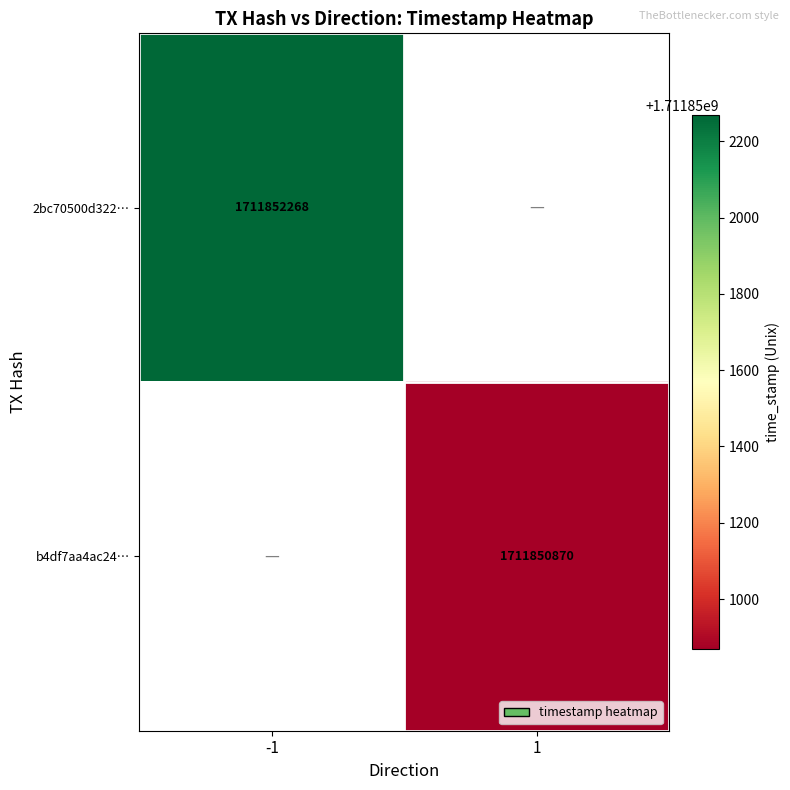

Reading right to left, transcribe all the data shown in this chart.

2bc70500d3223f743a409636aca8161ee3a8242: 1711852268	-1
b4df7aa4ac24d44549f141959eba9121130bd5b: 1711850870	1